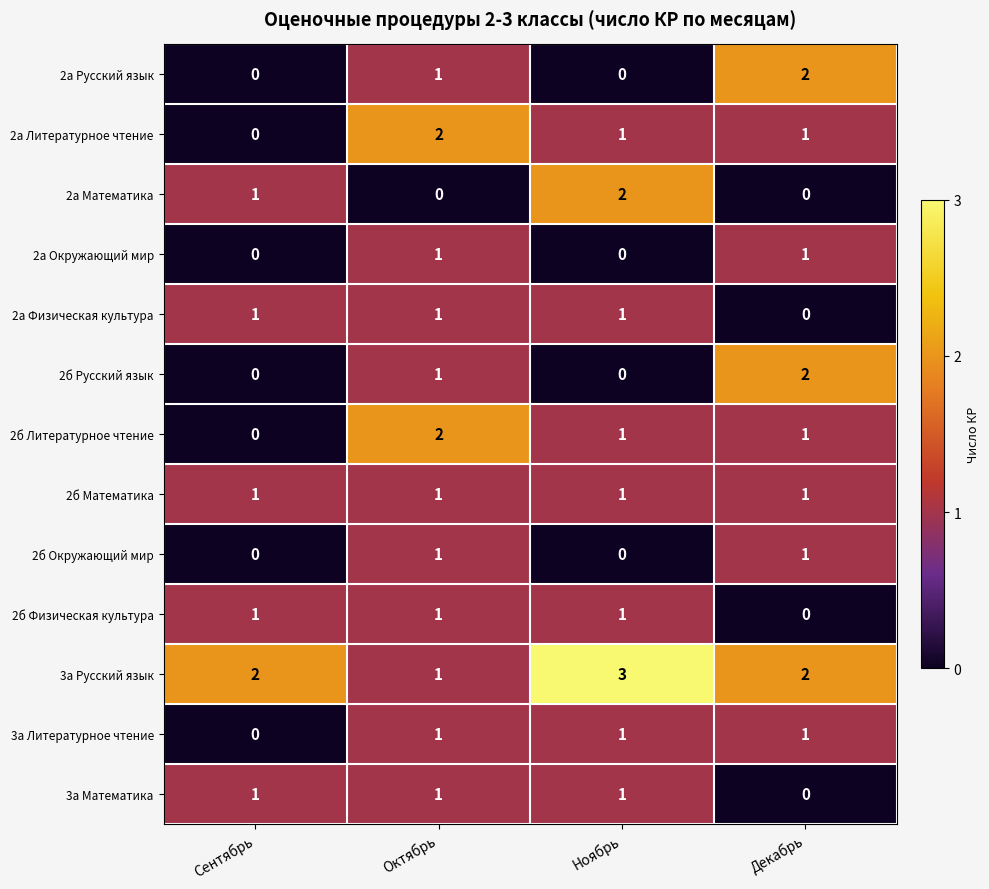

What is the total value across all series at Октябрь?

14